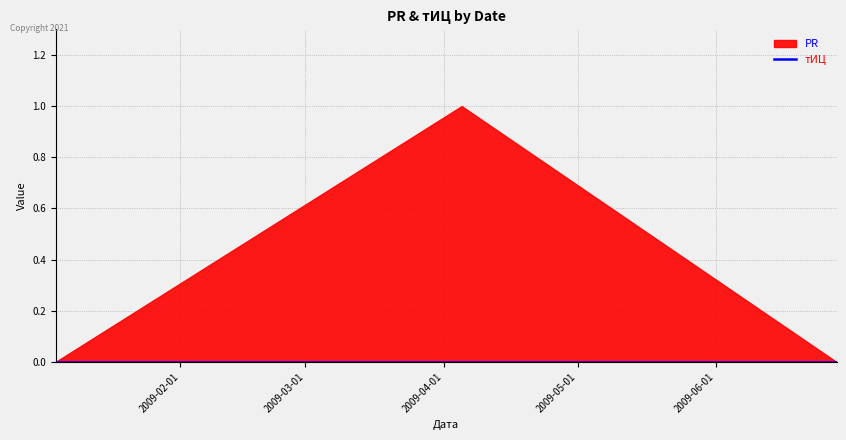

What is the label of the 3rd point from the left?

2009-06-28